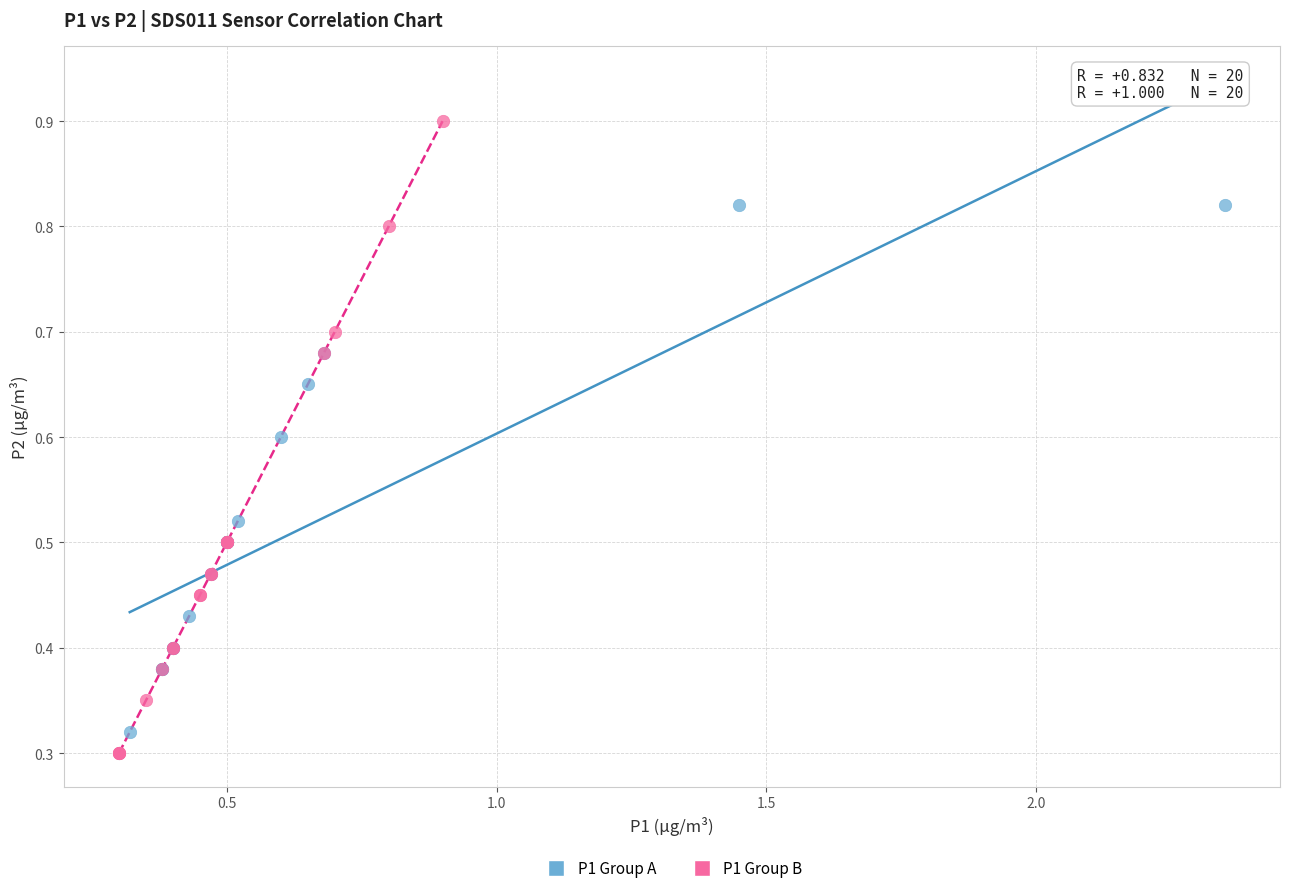

Which series has the largest Y range (max minus min)?

P1 Group B